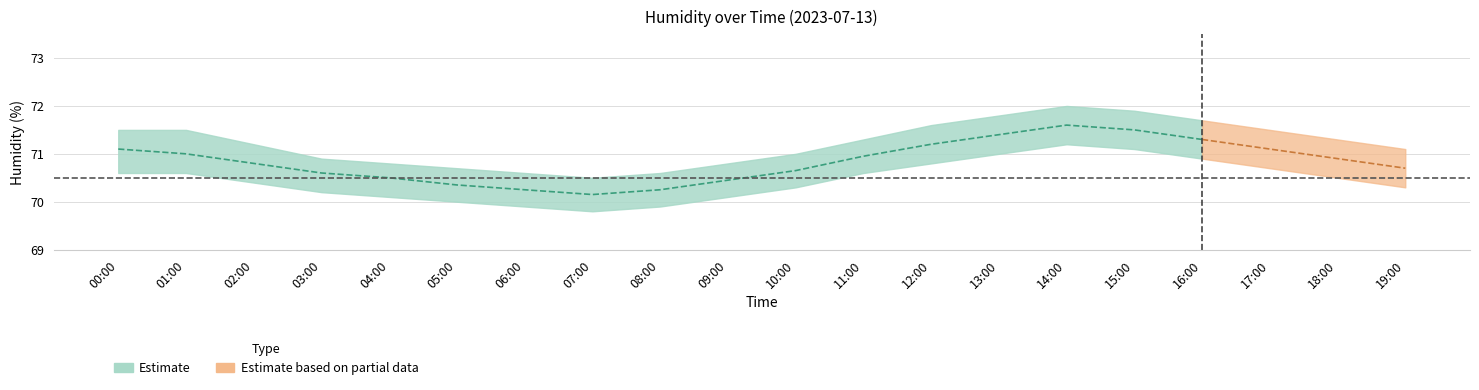

Between 05:00 and 11:00, which is larger?

11:00